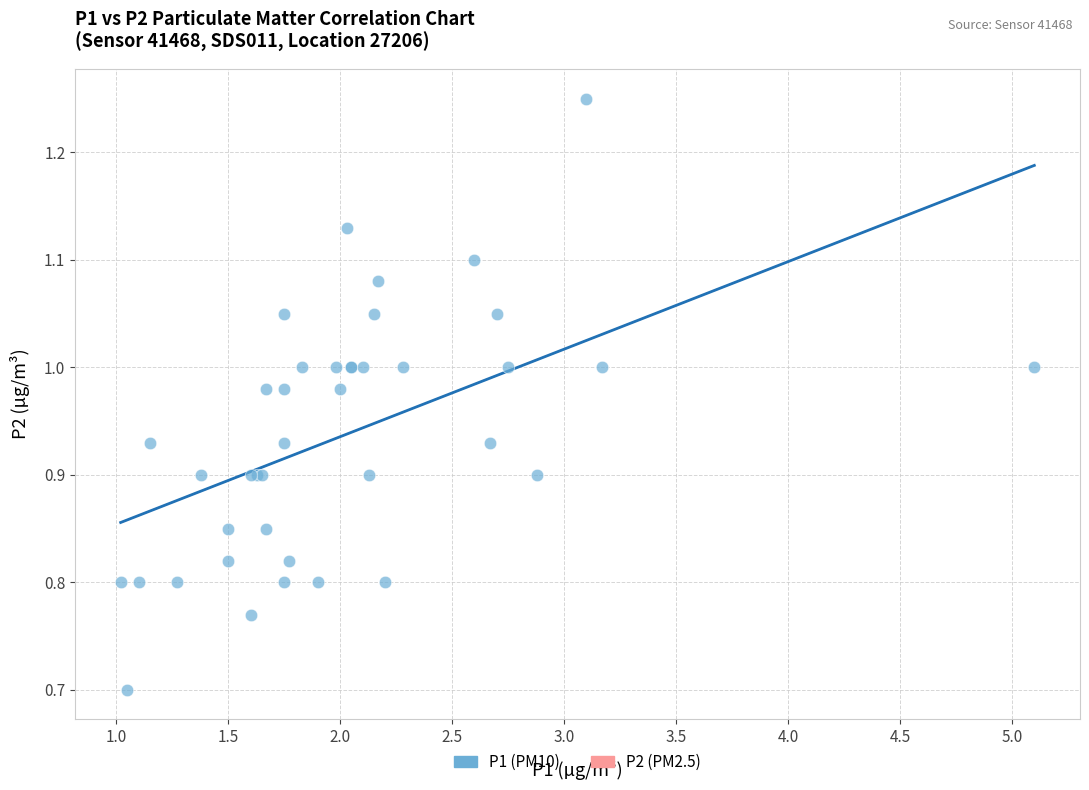

What Y value in the scatter plot is closest to 0?

0.7